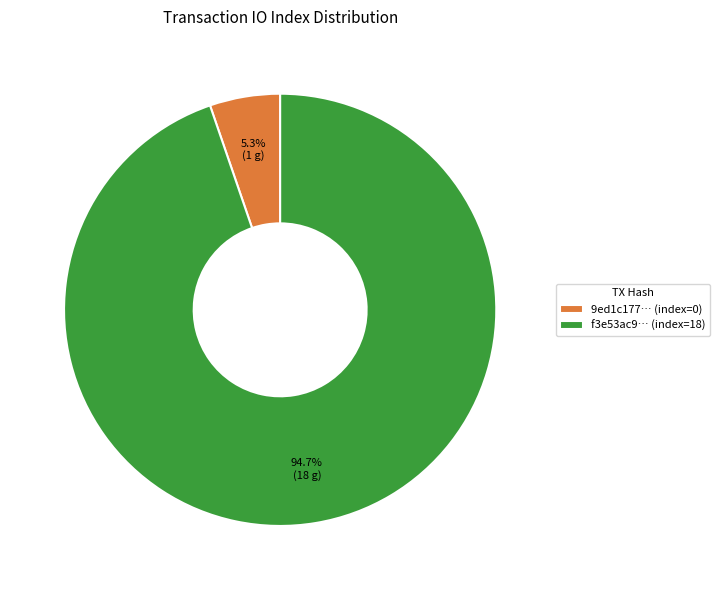

How many segments does this pie chart have?

2